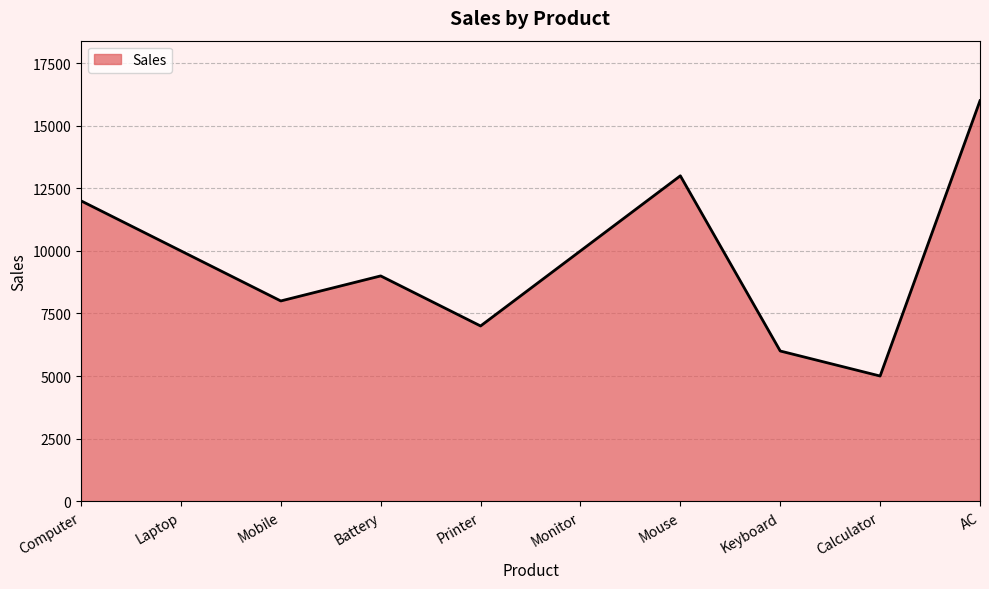

What is the difference between the second highest and second lowest values?

7000